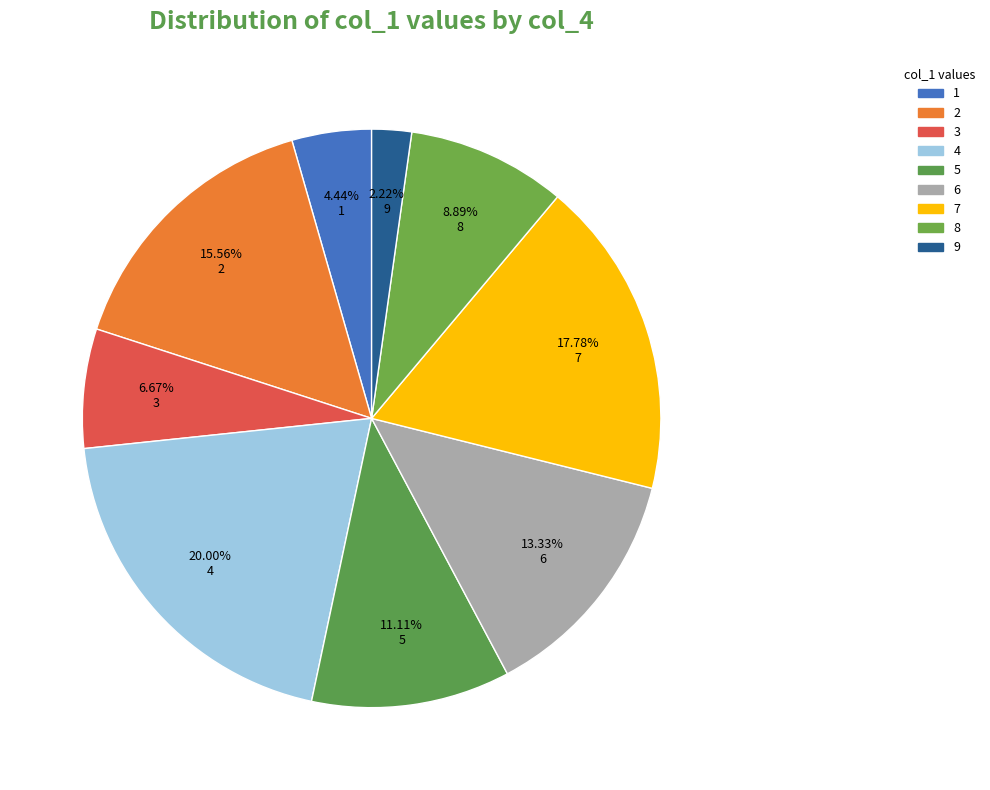

Is it true that 8 is 1% of the pie?

False